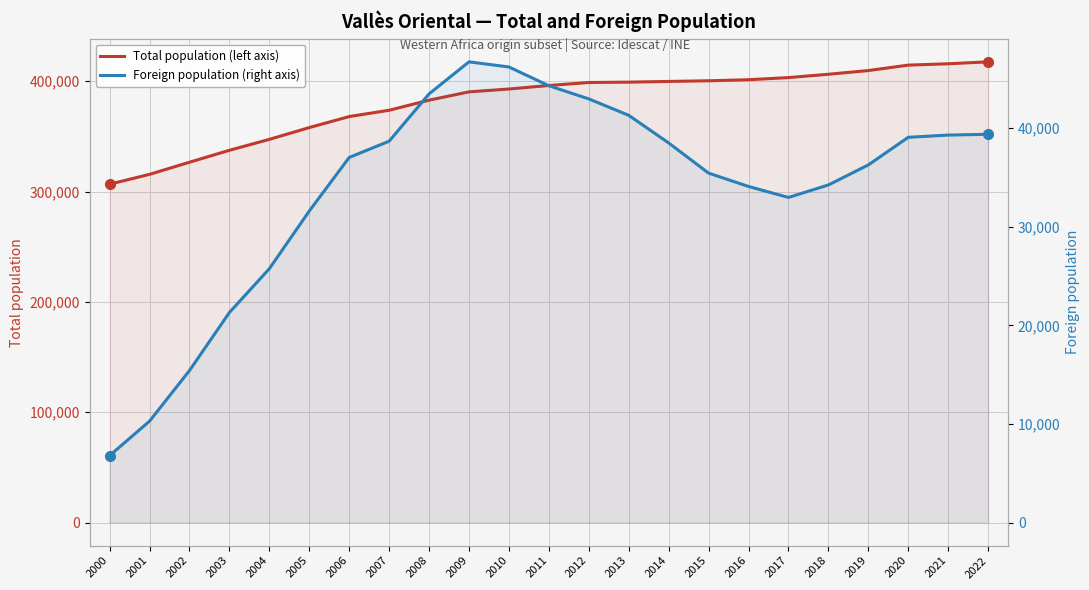

At 2012, list the series in order from smallest to largest.

Foreign population (right axis), Total population (left axis)